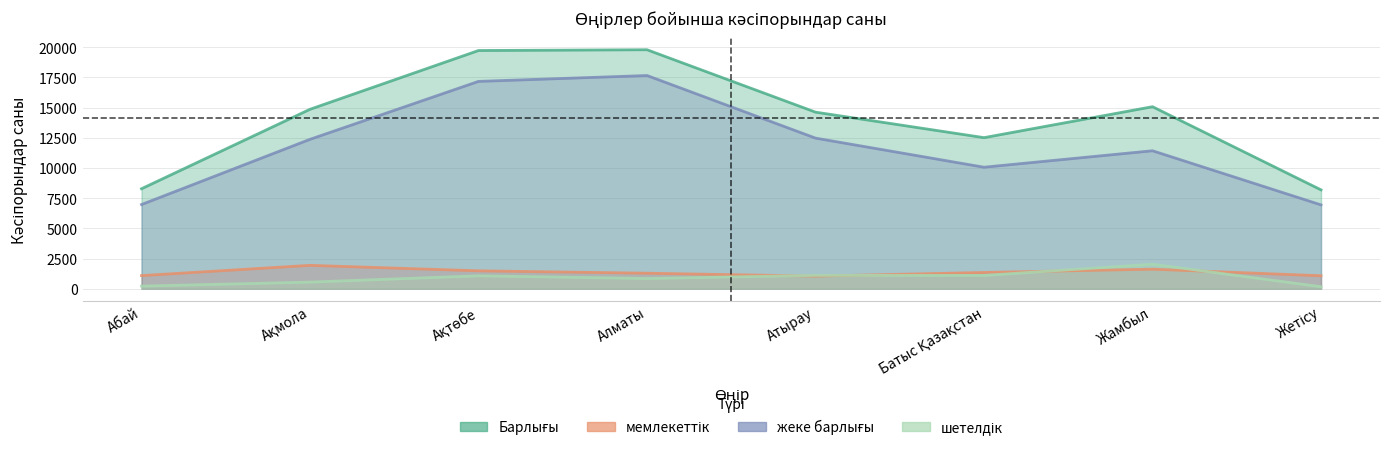

How many times do мемлекеттік and шетелдік cross each other?

4